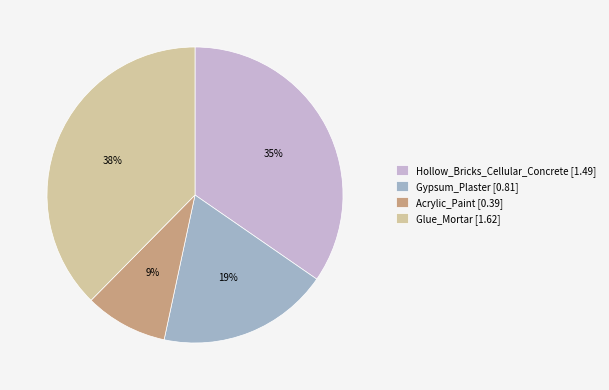

Do Acrylic_Paint and Hollow_Bricks_Cellular_Concrete together represent more than half of the pie?

No